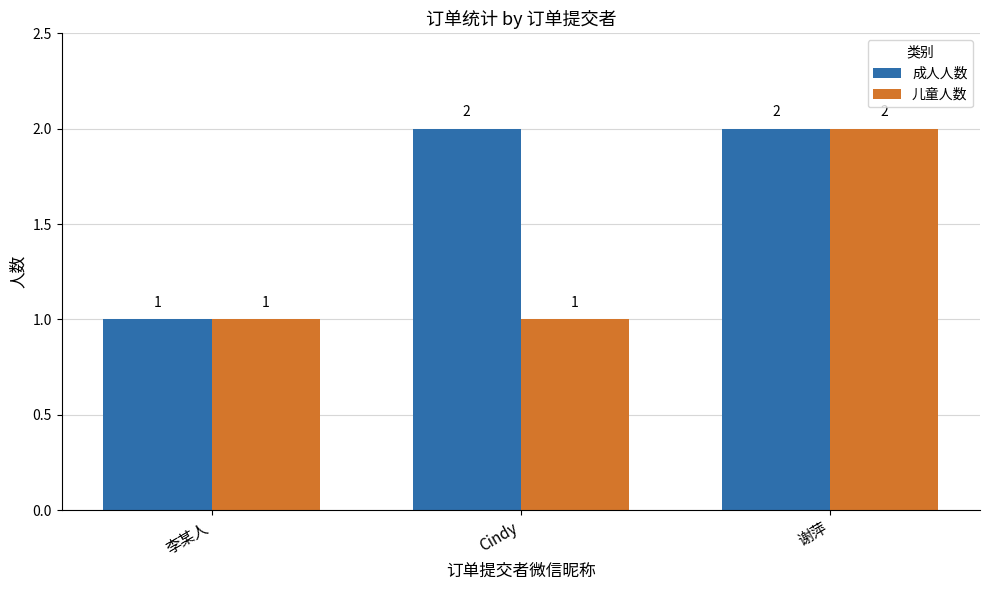

What is the minimum value shown in the chart?

1